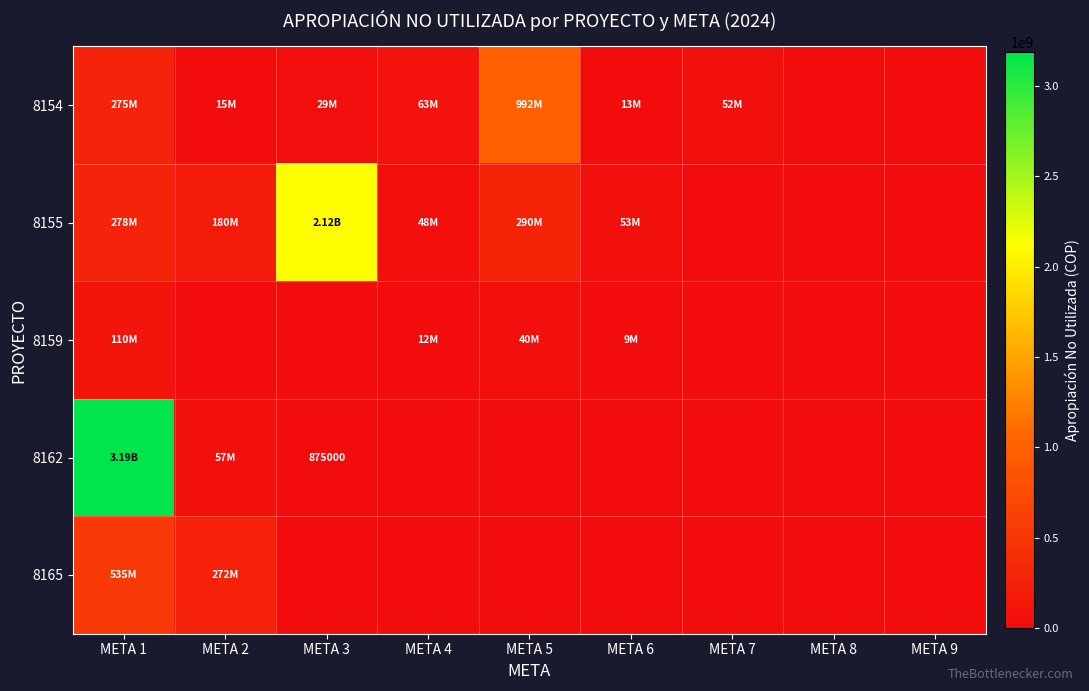

Which series has the largest total across all categories?

8162